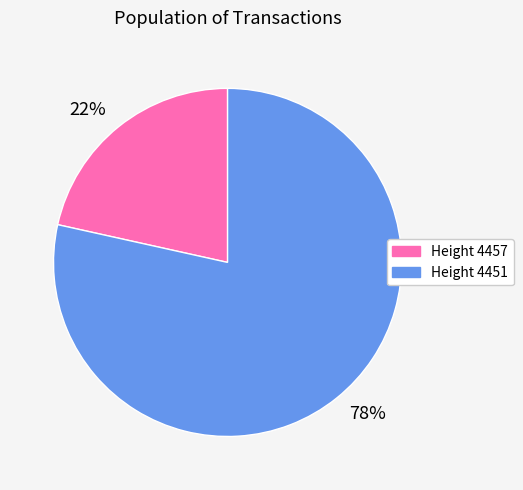

Count the number of slices in the pie.

2